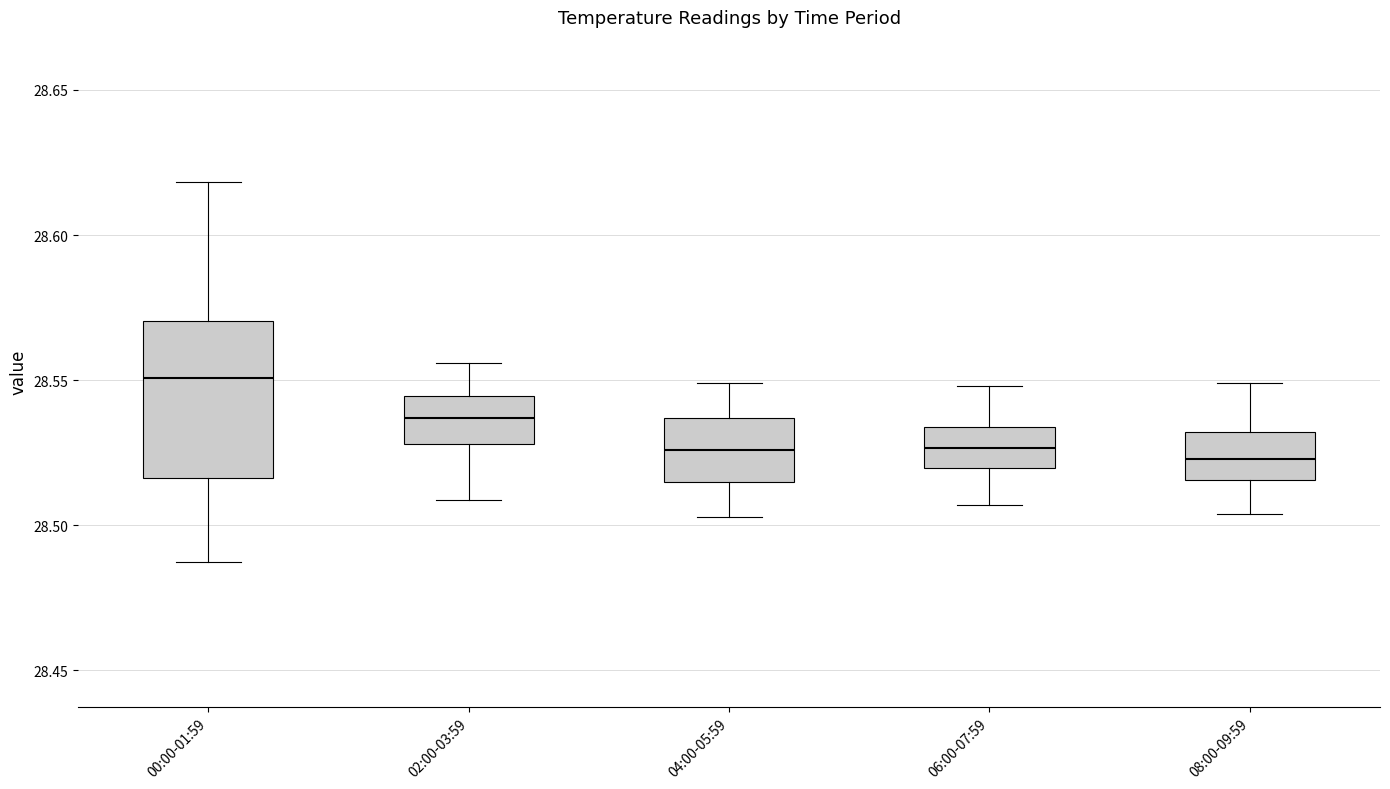

Which box is the tallest, from its lower edge to its upper edge?

00:00-01:59